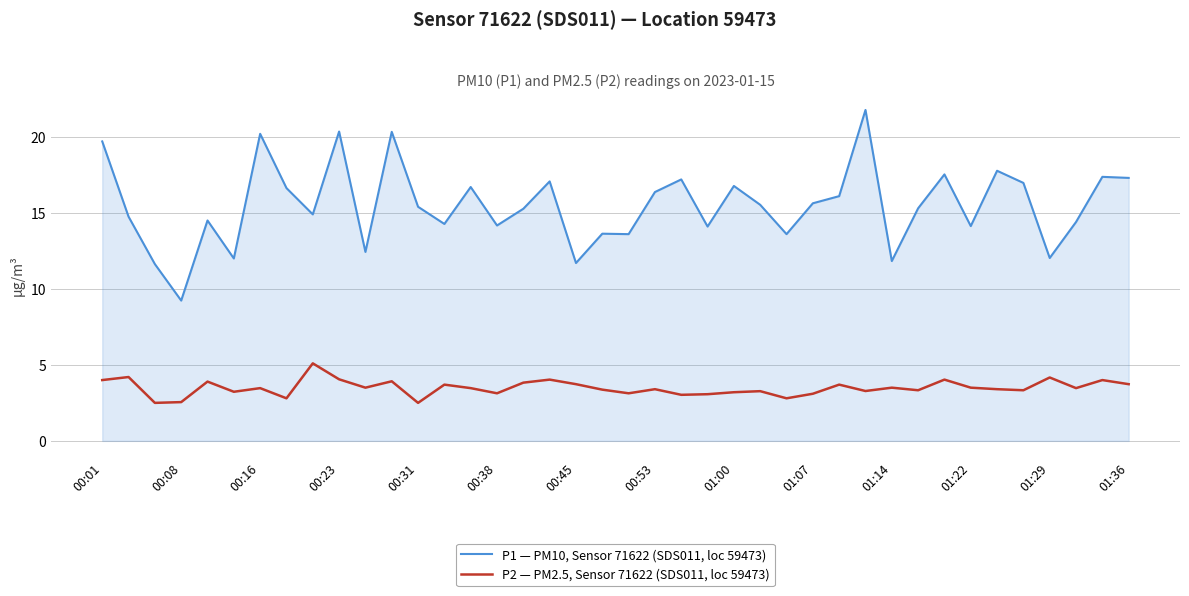

What are all the series names shown in the legend?

P1 — PM10, Sensor 71622 (SDS011, loc 59473), P2 — PM2.5, Sensor 71622 (SDS011, loc 59473)